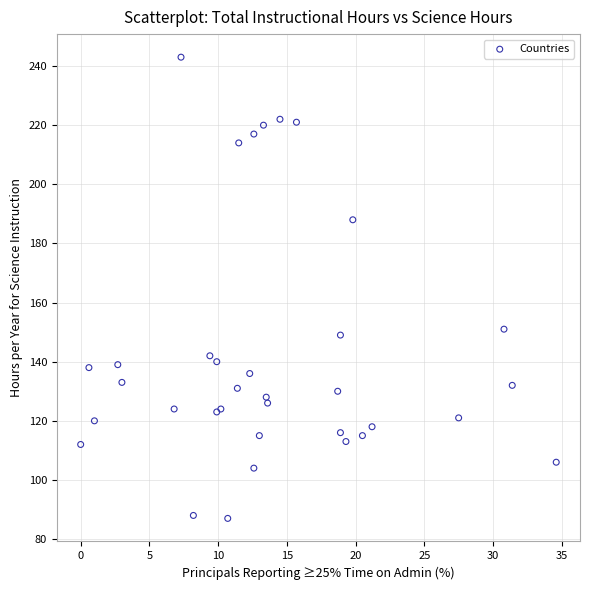

What Y value in the scatter plot is closest to 165?

151